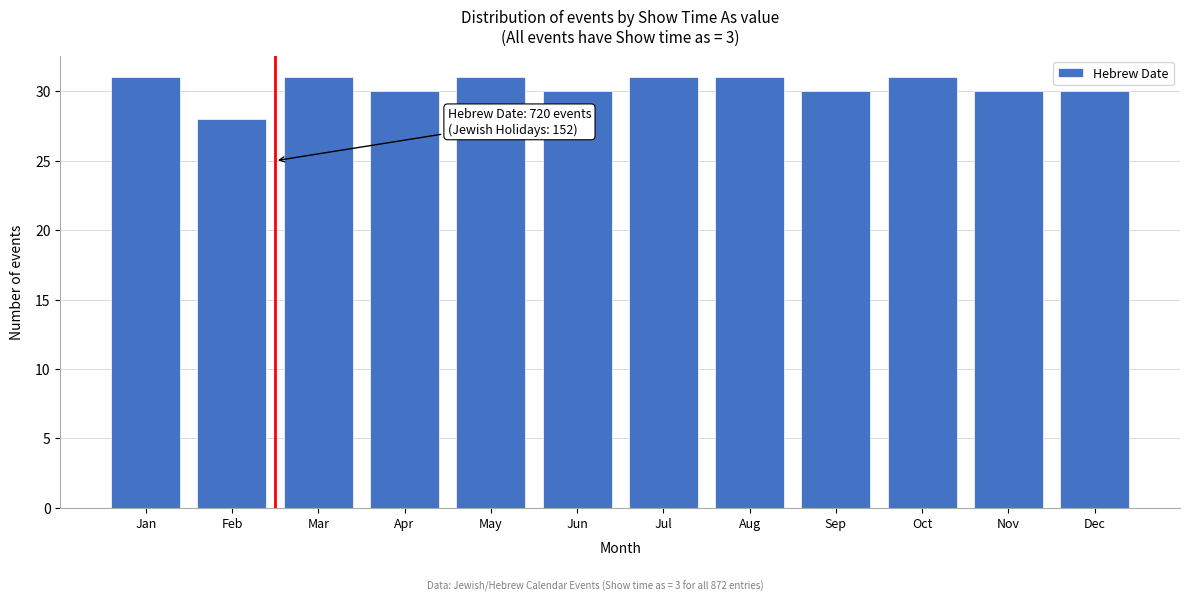

Reading left to right, transcribe all the data shown in this chart.

Jan=31	Feb=28	Mar=31	Apr=30	May=31	Jun=30	Jul=31	Aug=31	Sep=30	Oct=31	Nov=30	Dec=30